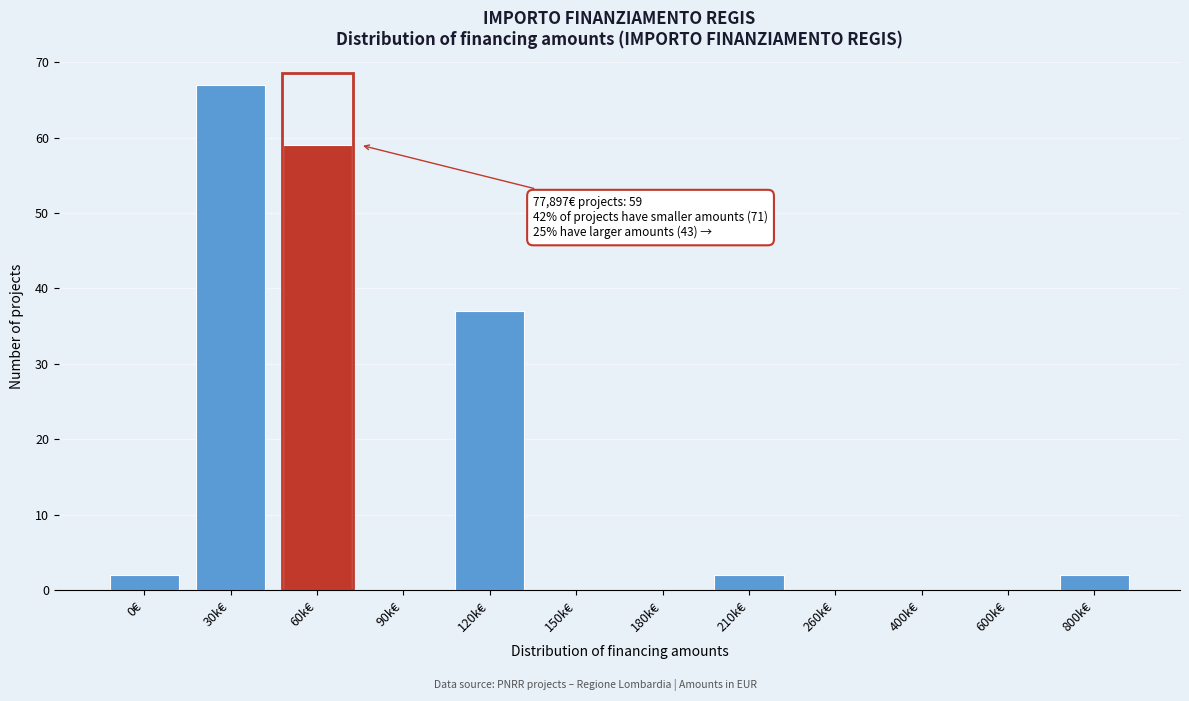

Reading right to left, transcribe all the data shown in this chart.

800k€=2	600k€=0	400k€=0	260k€=0	210k€=2	180k€=0	150k€=0	120k€=37	90k€=0	60k€=59	30k€=67	0€=2